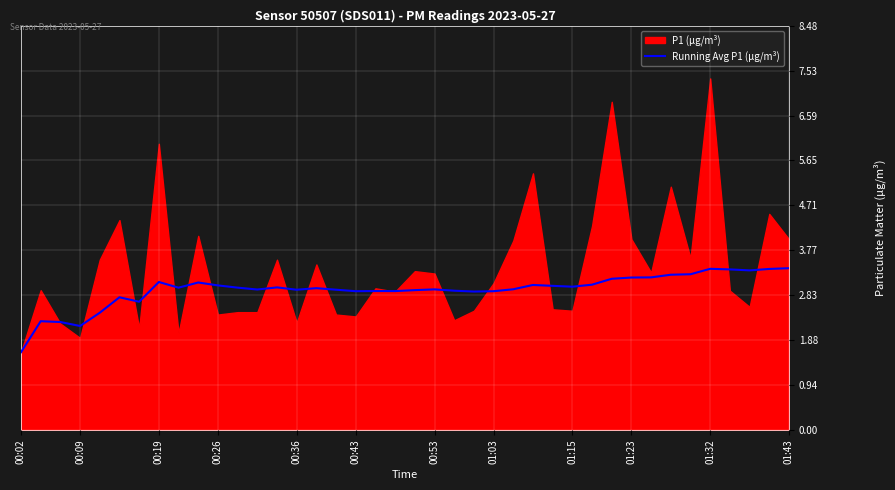

The value of Running Avg P1 (µg/m³) at 00:02 is 1.6. True or false?

True